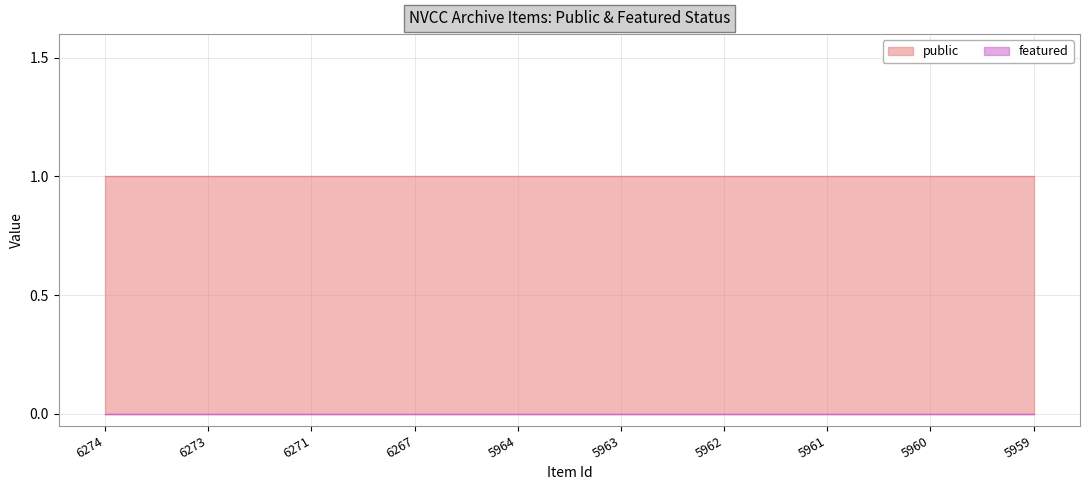

What is the sum of the public values at 5961 and 5960?

2